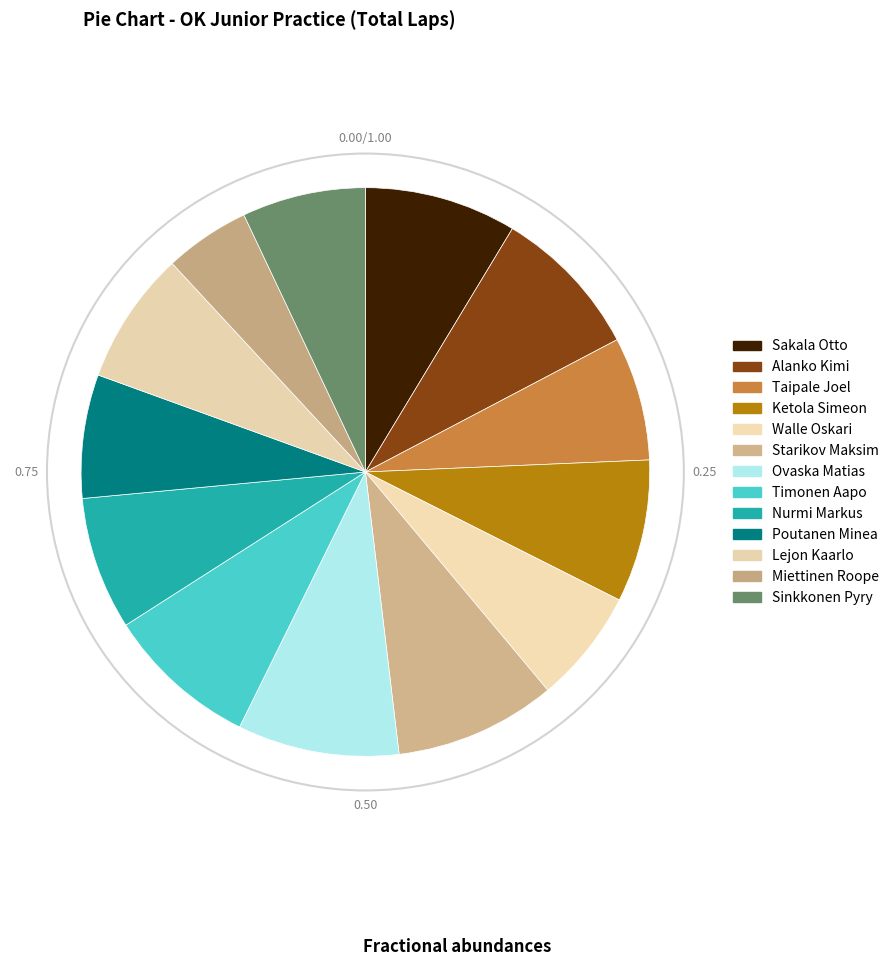

To the nearest percent, what portion does Sakala Otto represent?

9%